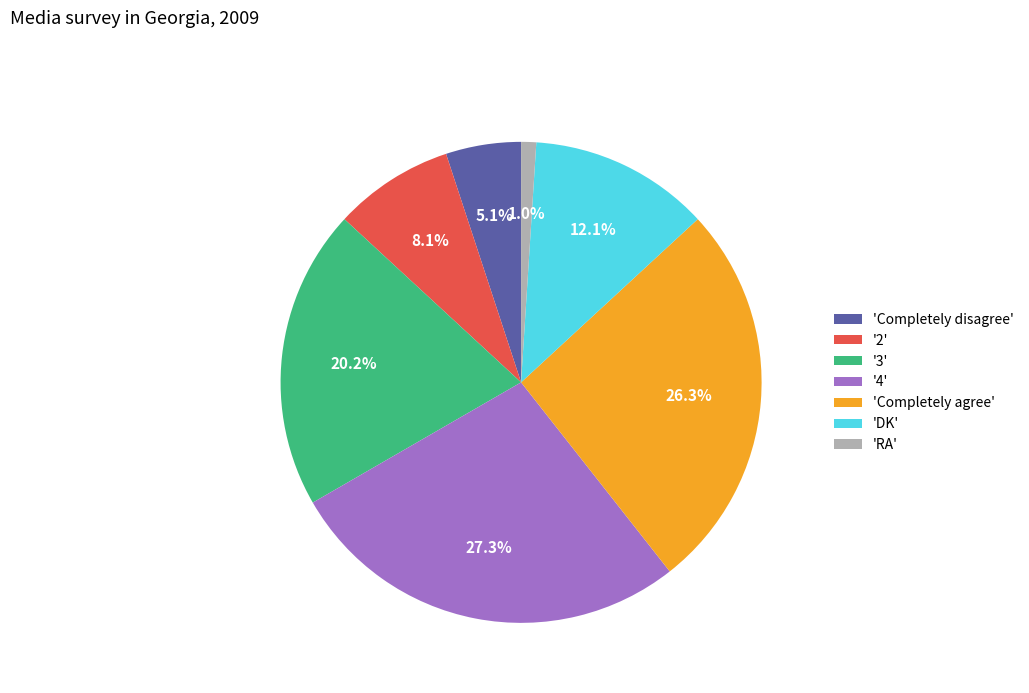

Does '2' represent more than half of the total?

No